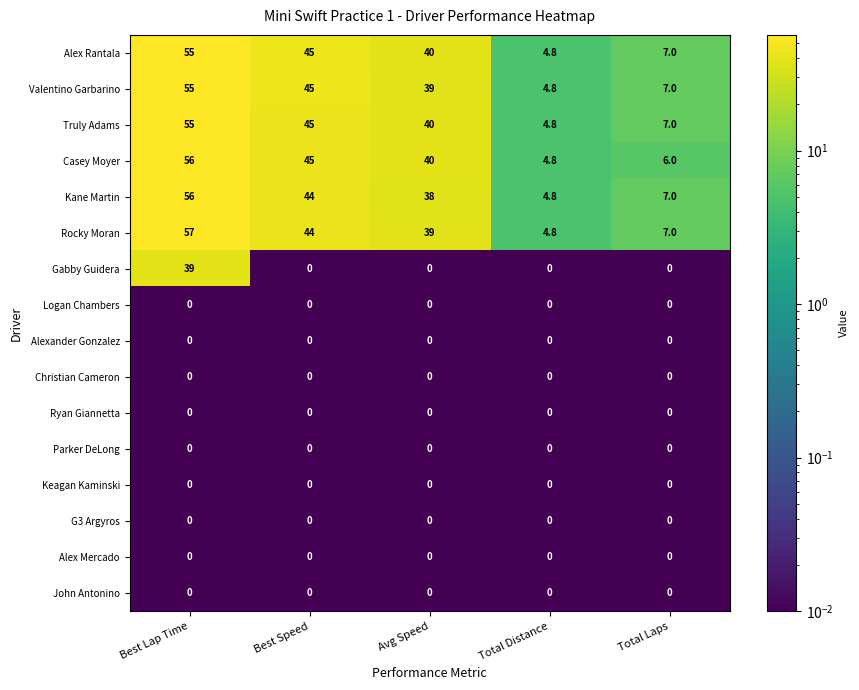

At how many categories does at least one series exceed 36?

3